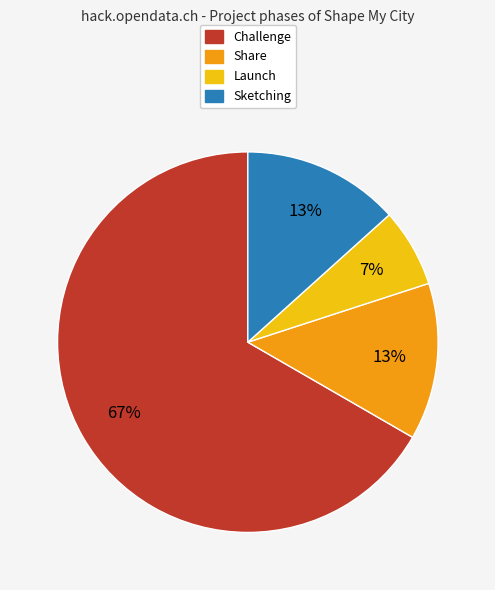

What is the largest slice in the pie chart?

Challenge